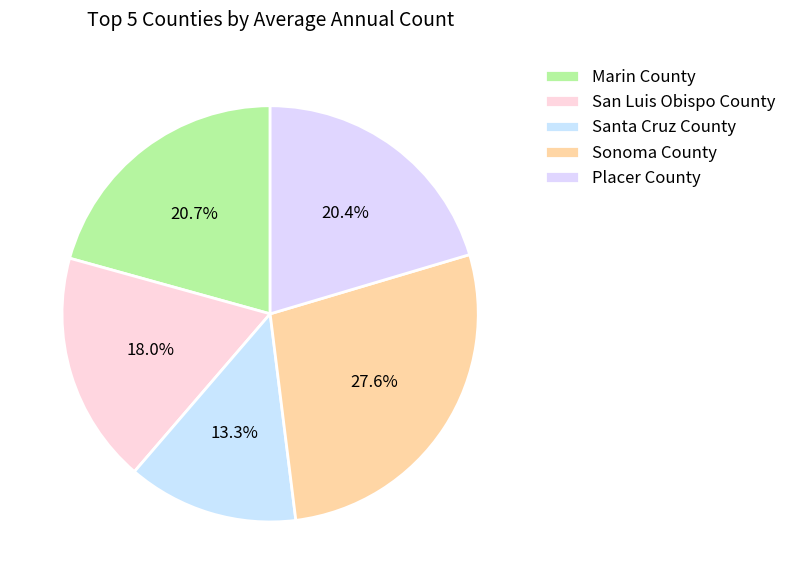

Is there any slice that represents more than half of the pie?

No